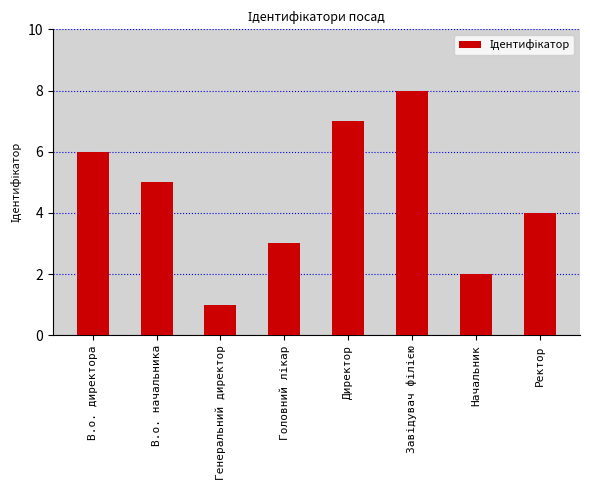

What position from the right is Генеральний директор?

6